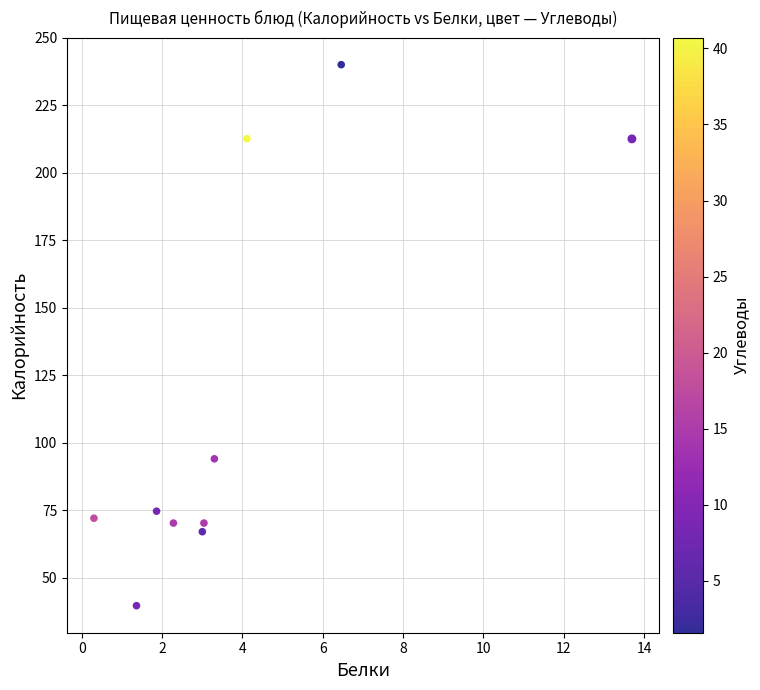

What Y value in the scatter plot is closest to 139?

94.0